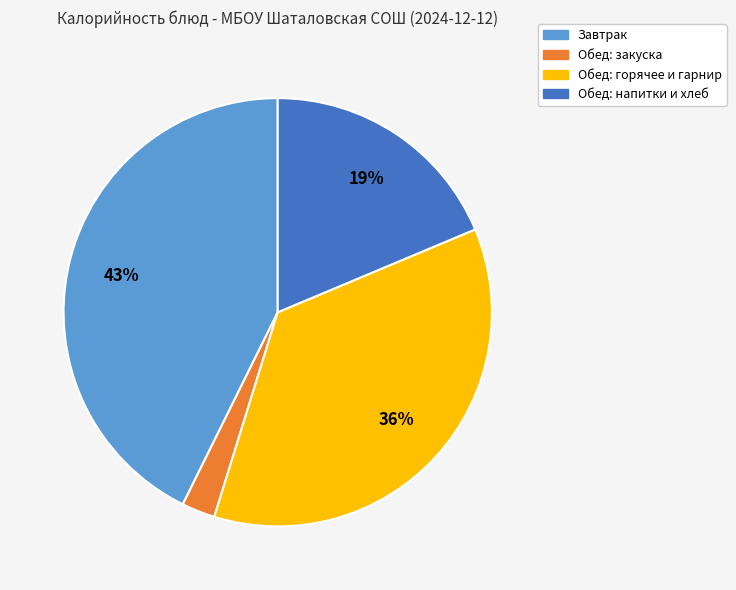

Rank the categories by value from highest to lowest.

Завтрак, Обед: горячее и гарнир, Обед: напитки и хлеб, Обед: закуска